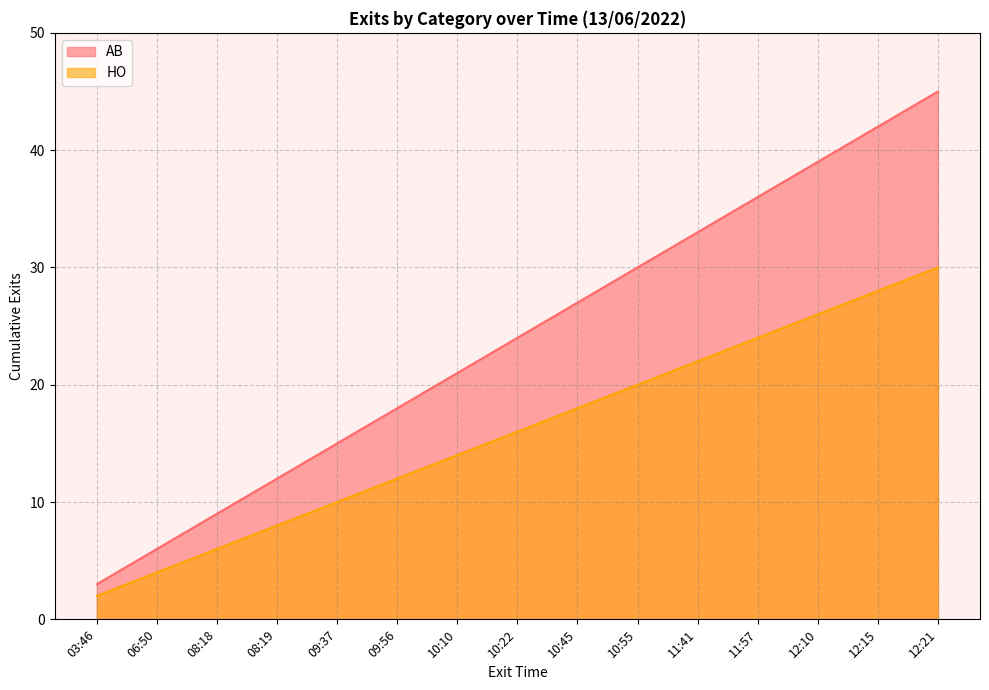

How many values in the AB series are below 24?

7